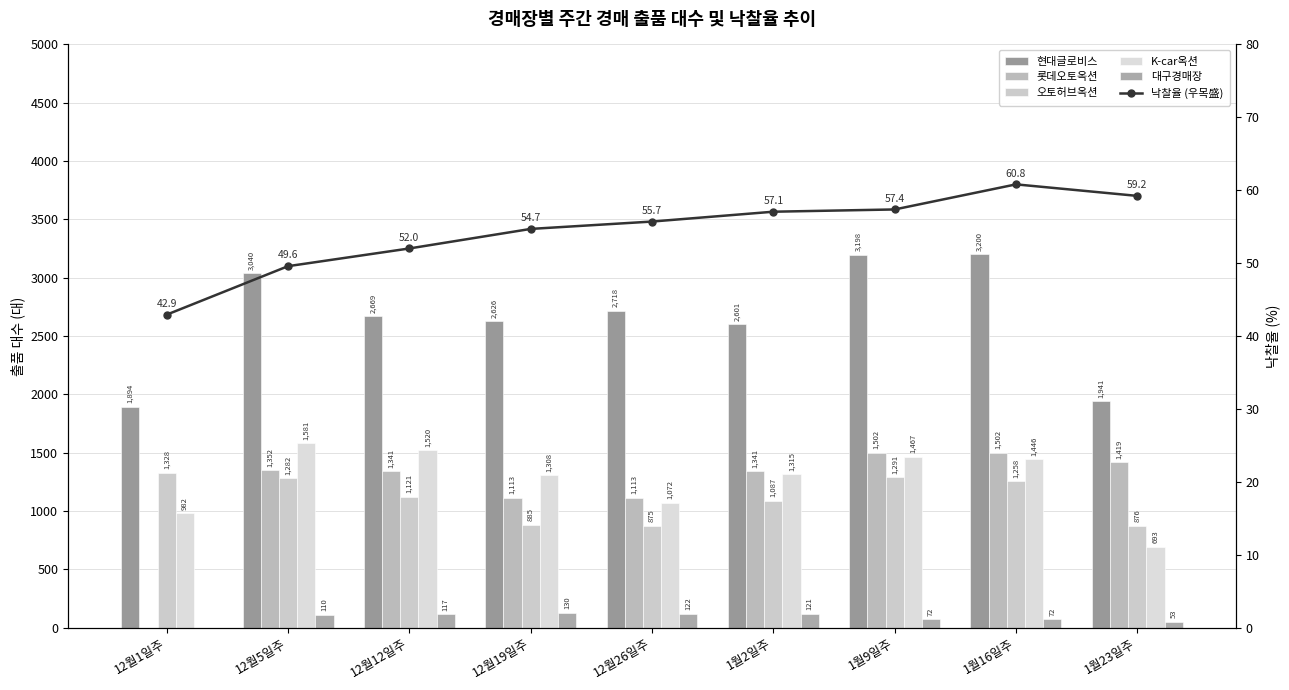

Rank the categories by 현대글로비스 value from highest to lowest.

1월16일주, 1월9일주, 12월5일주, 12월26일주, 12월12일주, 12월19일주, 1월2일주, 1월23일주, 12월1일주